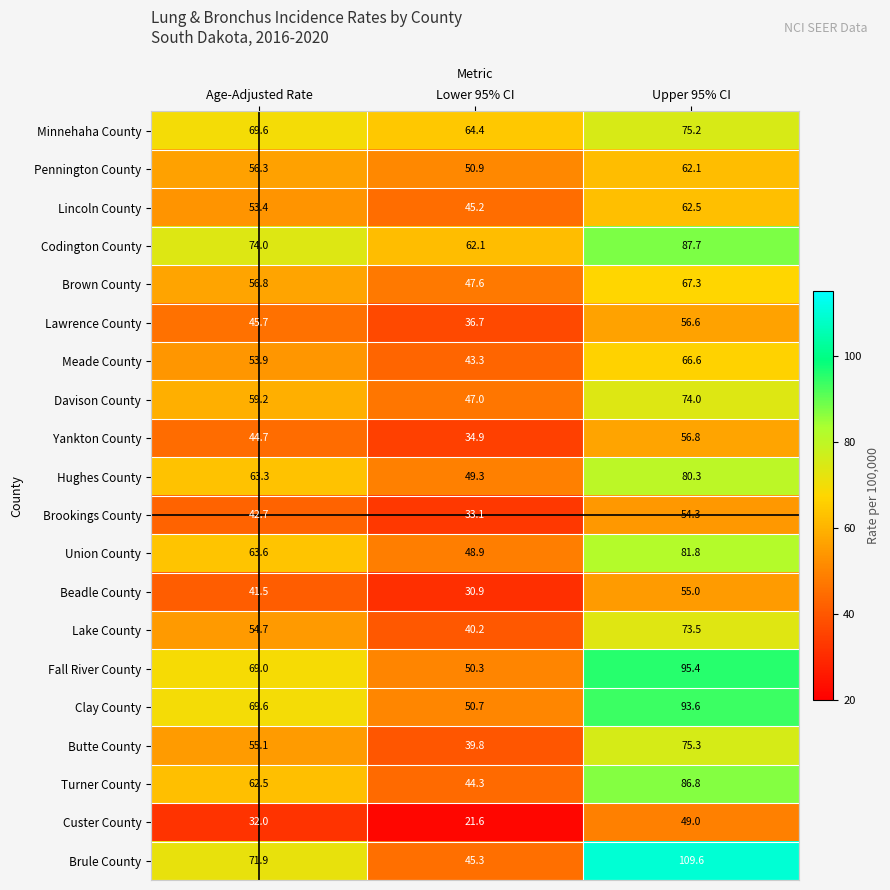

Which series changed the most between Age-Adjusted Rate and Lower 95% CI?

Brule County